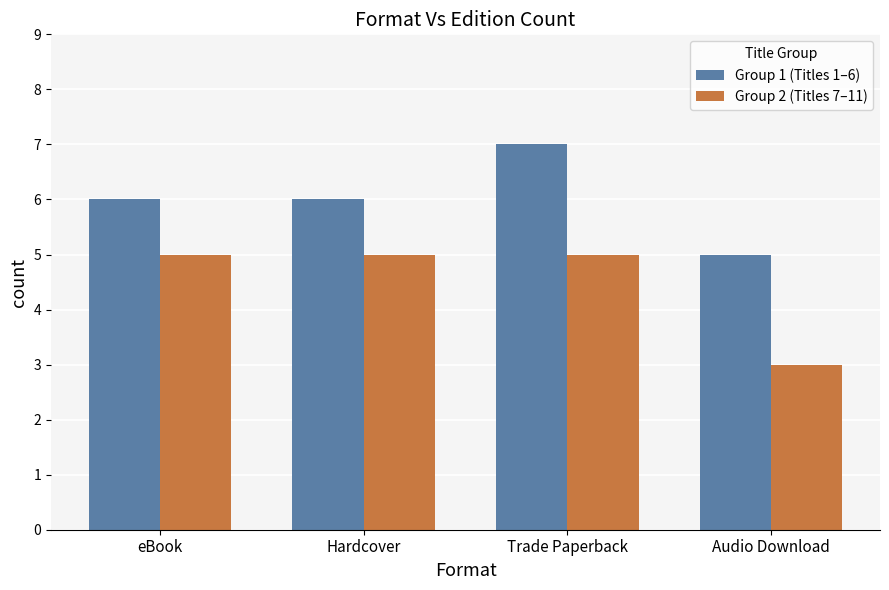

At how many categories does at least one series exceed 3?

4